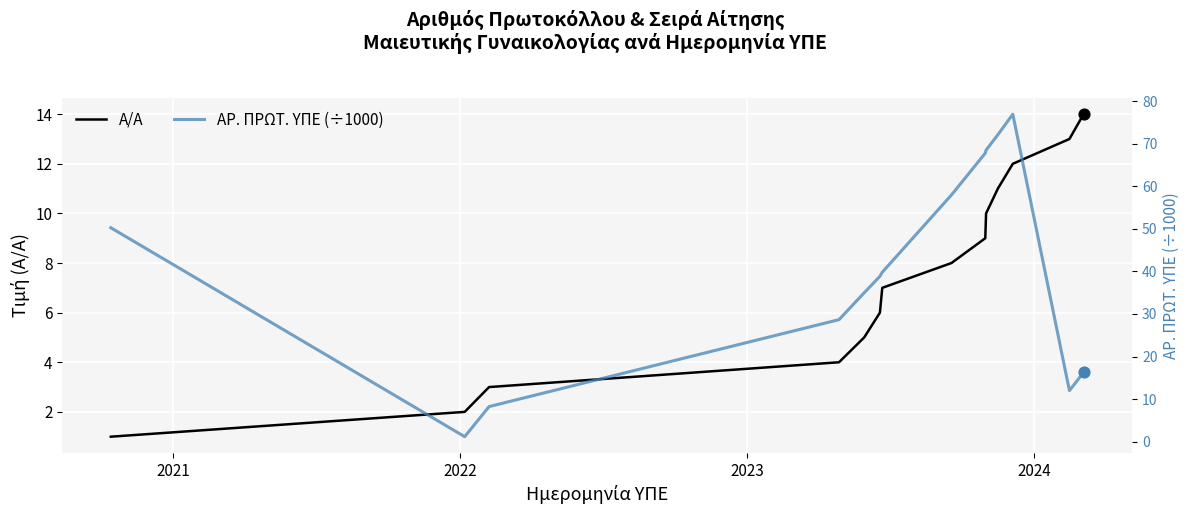

What are all the series names shown in the legend?

Α/Α, ΑΡ. ΠΡΩΤ. ΥΠΕ (÷1000)